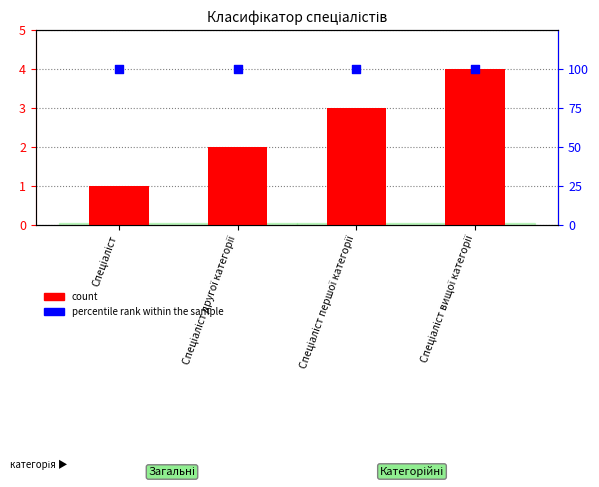

Which series has the largest total across all categories?

percentile rank within the sample